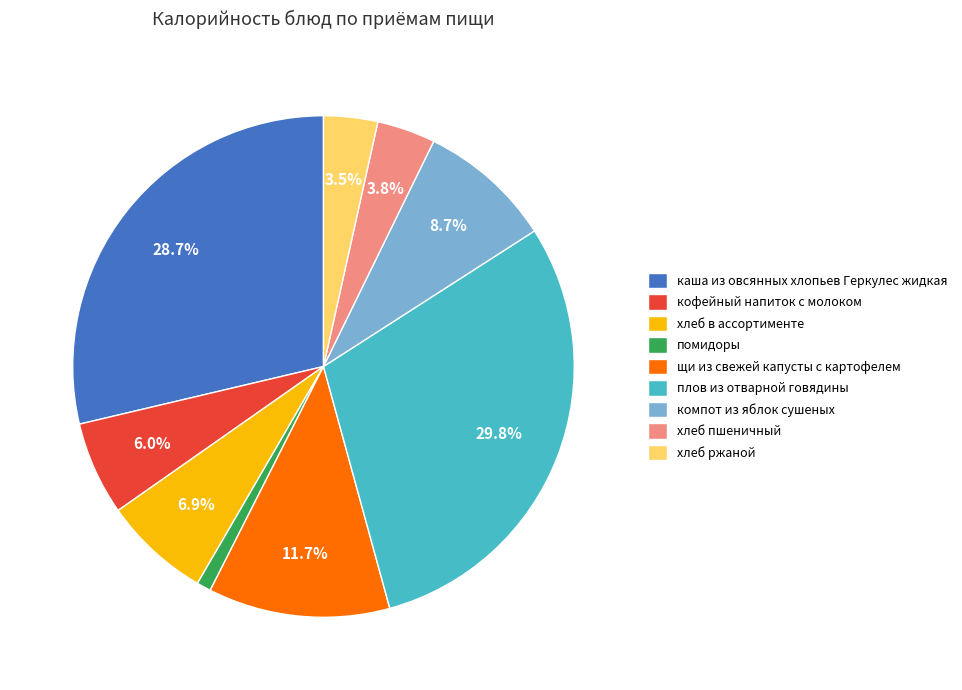

Is it true that помидоры is 11% of the pie?

False